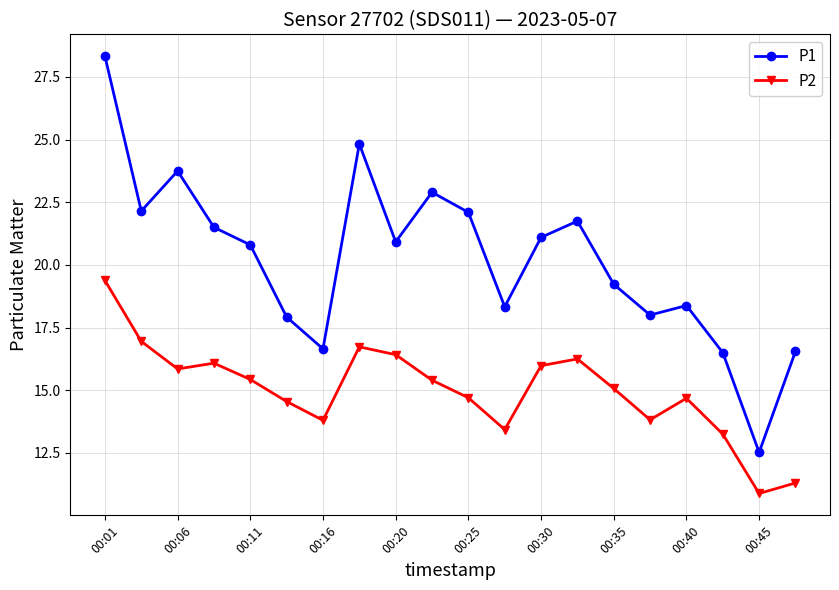

What is the difference between the maximum and second lowest values in the P1 series?

11.8